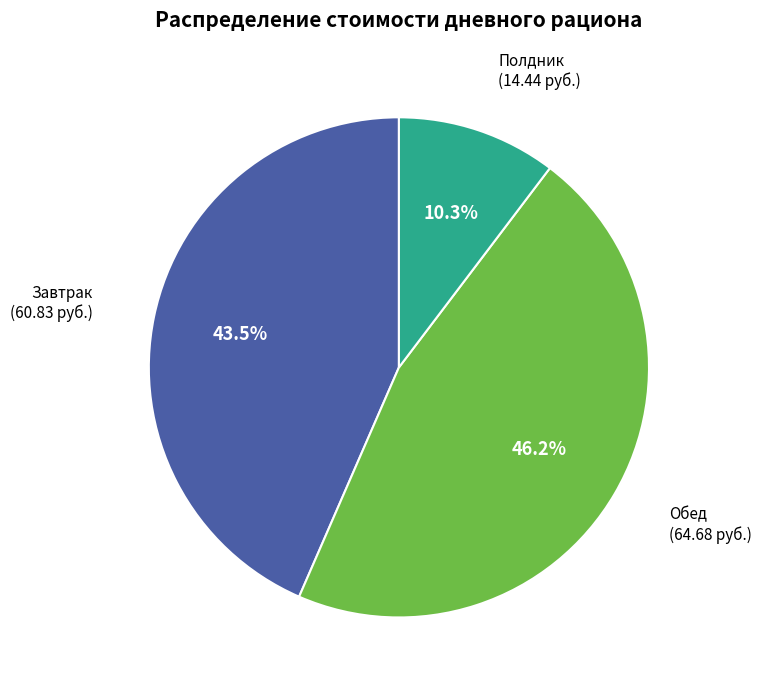

The Полдник slice represents 1% of the pie. True or false?

False